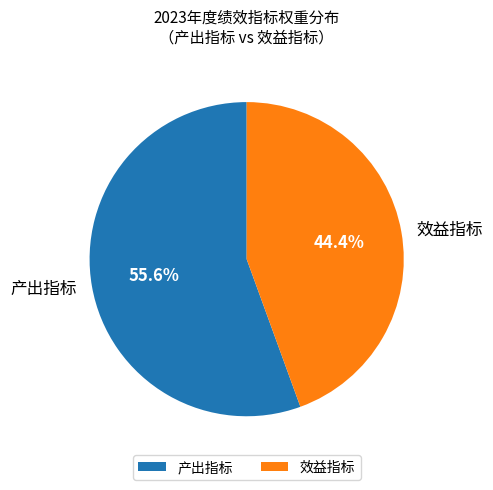

Combined, do 效益指标 and 产出指标 account for over 50%?

Yes